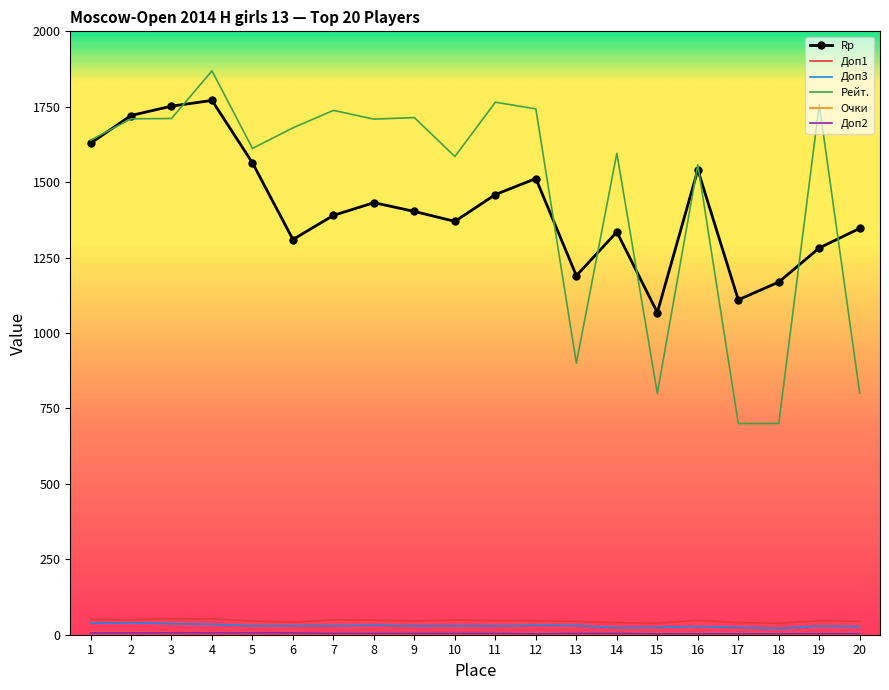

What is the maximum value shown in the chart?

1869.0